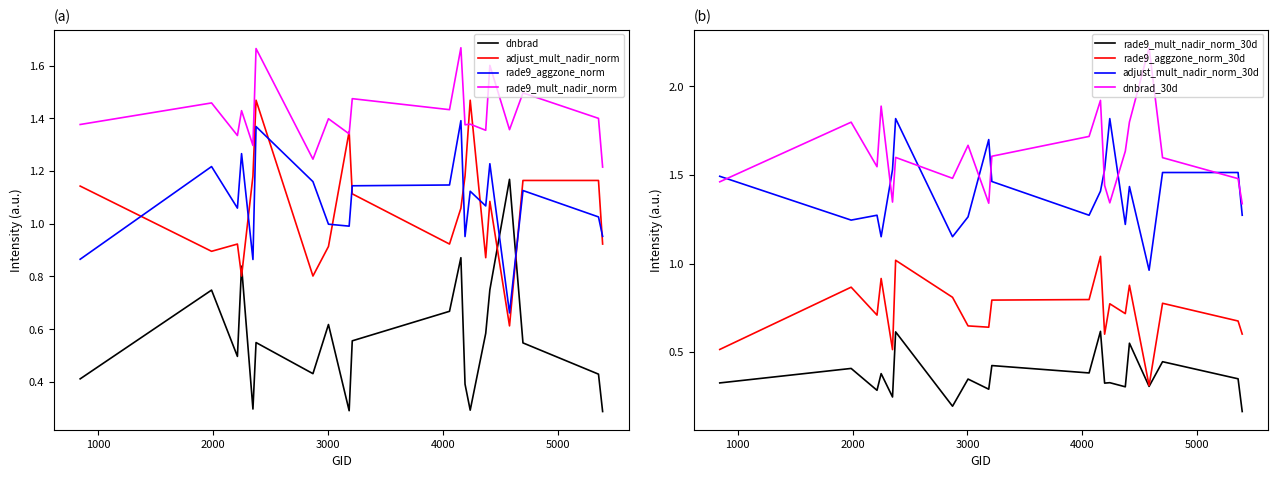

The value of adjust_mult_nadir_norm at 2375 is 2.5. True or false?

False